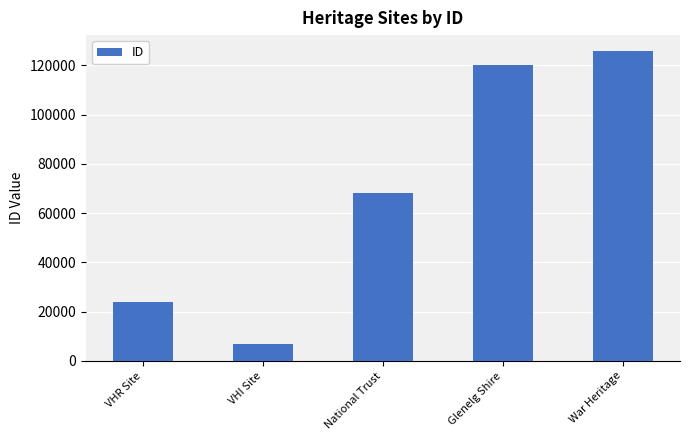

What is the difference between the maximum and second lowest values?

102247